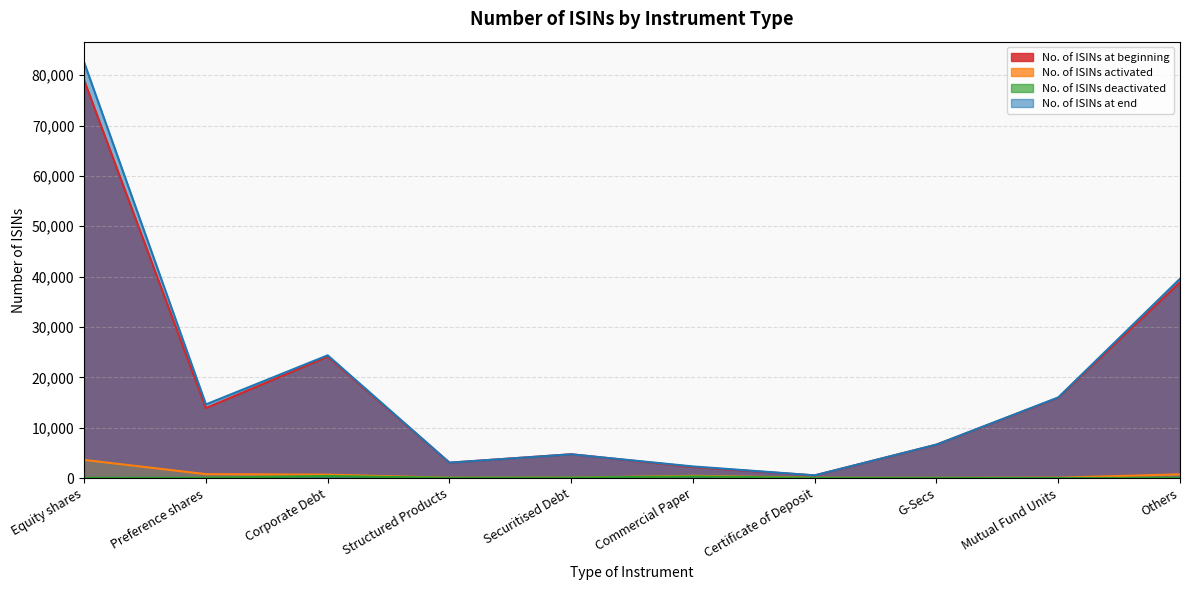

Rank the series at Corporate Debt from highest to lowest value.

No. of ISINs at end, No. of ISINs at beginning, No. of ISINs activated, No. of ISINs deactivated